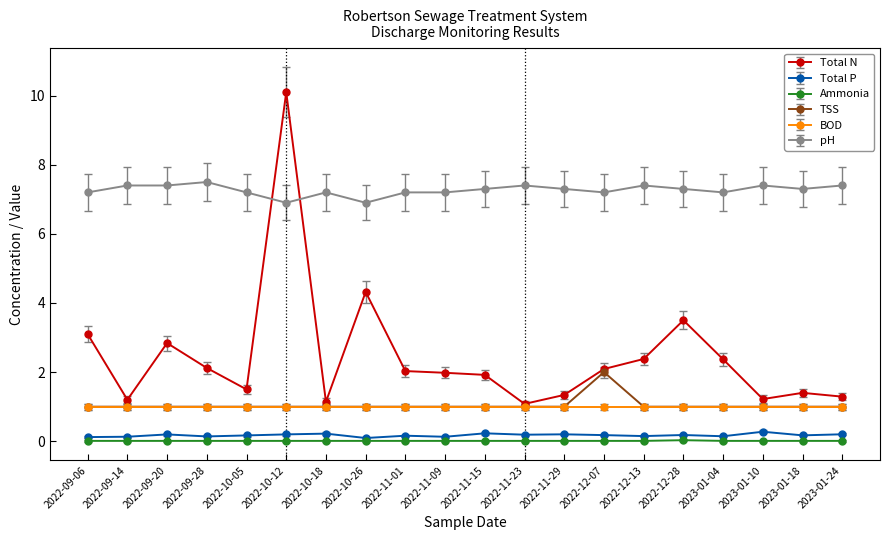

How many pH values are between 7 and 8?

18